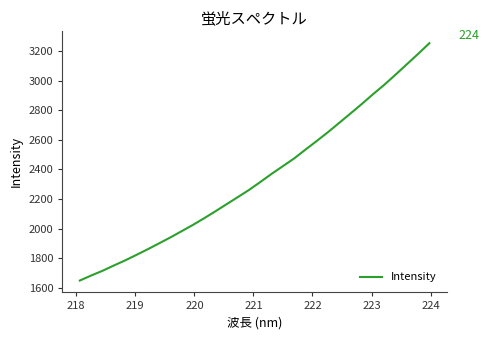

What is the difference between the maximum and minimum values?

1605.0